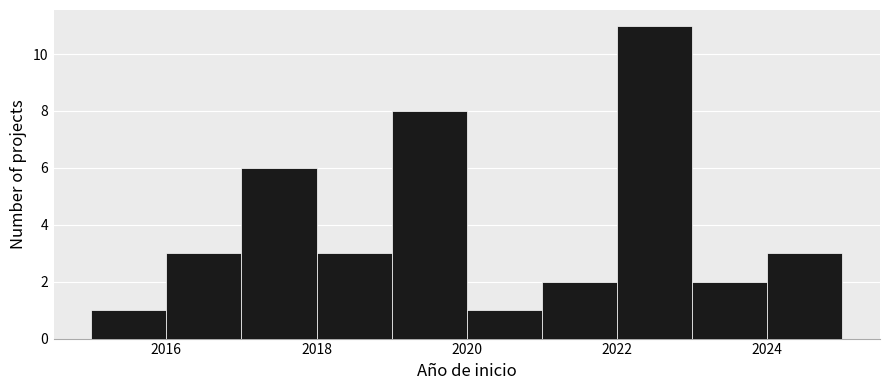

Reading left to right, list every bar in this chart as the range it spans on the x-axis followed by its height. The values are not printed on the chart, so give them approximately, as read against the axis.

2015 to 2016: 1
2016 to 2017: 3
2017 to 2018: 6
2018 to 2019: 3
2019 to 2020: 8
2020 to 2021: 1
2021 to 2022: 2
2022 to 2023: 11
2023 to 2024: 2
2024 to 2025: 3